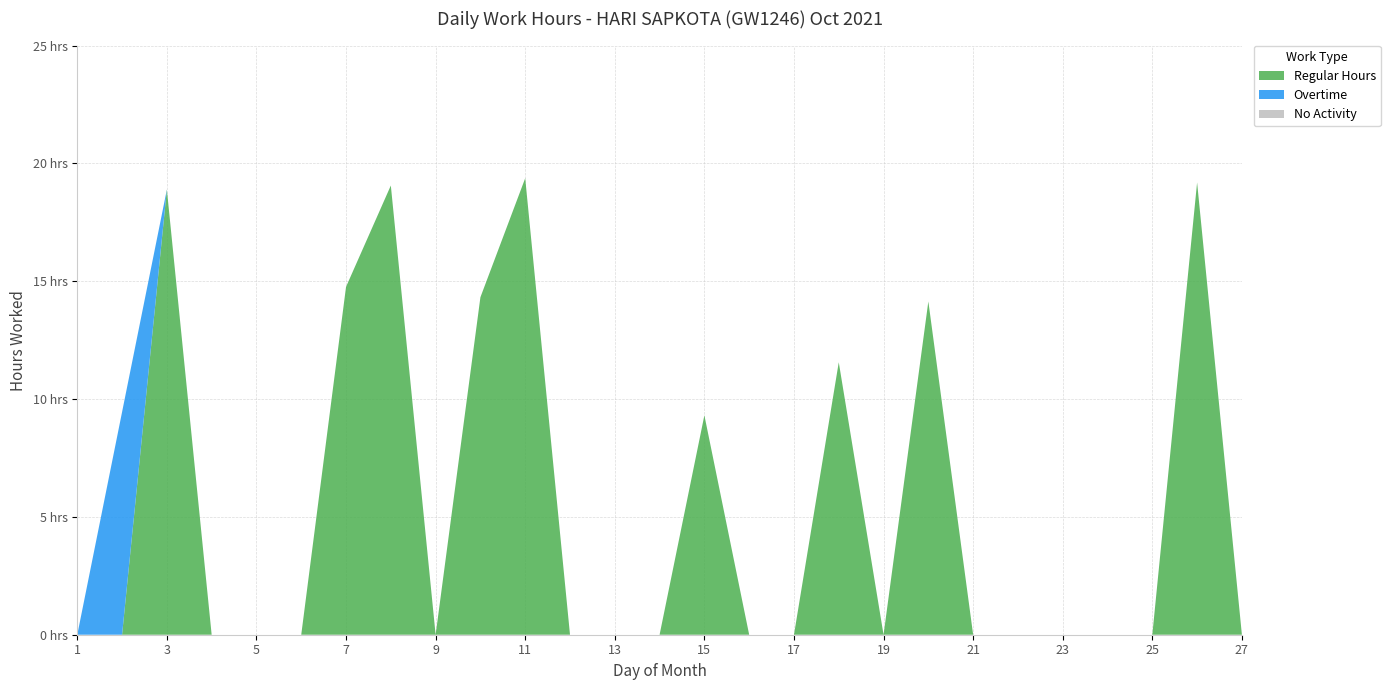

Reading right to left, what are all the values shown in this chart?

Regular Hours: 0.0	19.2	0.0	0.0	0.0	0.0	0.0	14.1	0.0	11.6	0.0	0.0	9.3	0.0	0.0	0.0	19.4	14.3	0.0	19.1	14.8	0.0	0.0	0.0	18.9	0.0	0.0
Overtime: 0.0	0.0	0.0	0.0	0.0	0.0	0.0	0.0	0.0	0.0	0.0	0.0	0.0	0.0	0.0	0.0	0.0	0.0	0.0	0.0	0.0	0.0	0.0	0.0	0.0	9.4	0.0
No Activity: 0.0	0.0	0.0	0.0	0.0	0.0	0.0	0.0	0.0	0.0	0.0	0.0	0.0	0.0	0.0	0.0	0.0	0.0	0.0	0.0	0.0	0.0	0.0	0.0	0.0	0.0	0.0